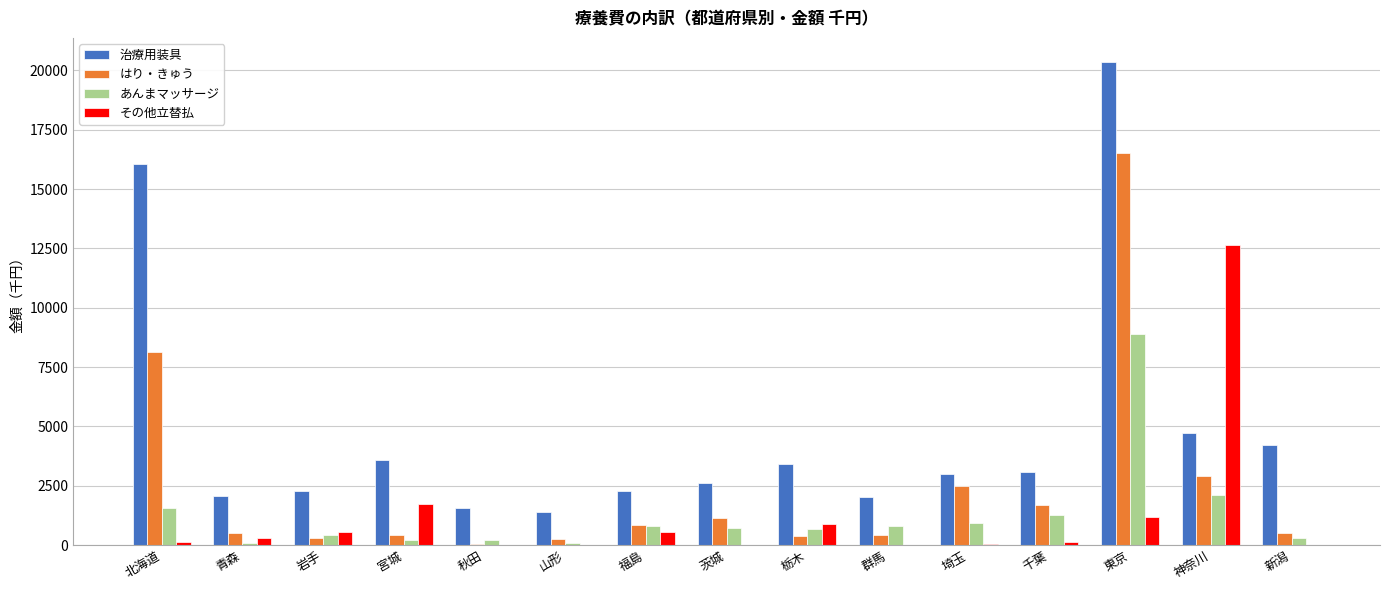

What is the greatest value displayed?

20347.7